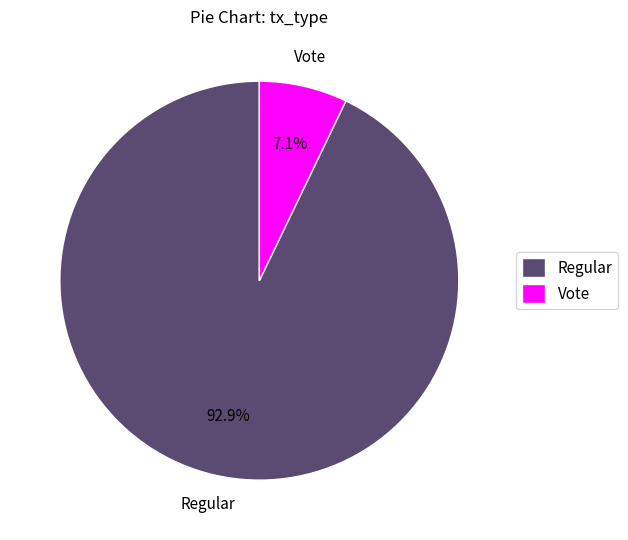

To the nearest percent, what is the average slice percentage?

50%